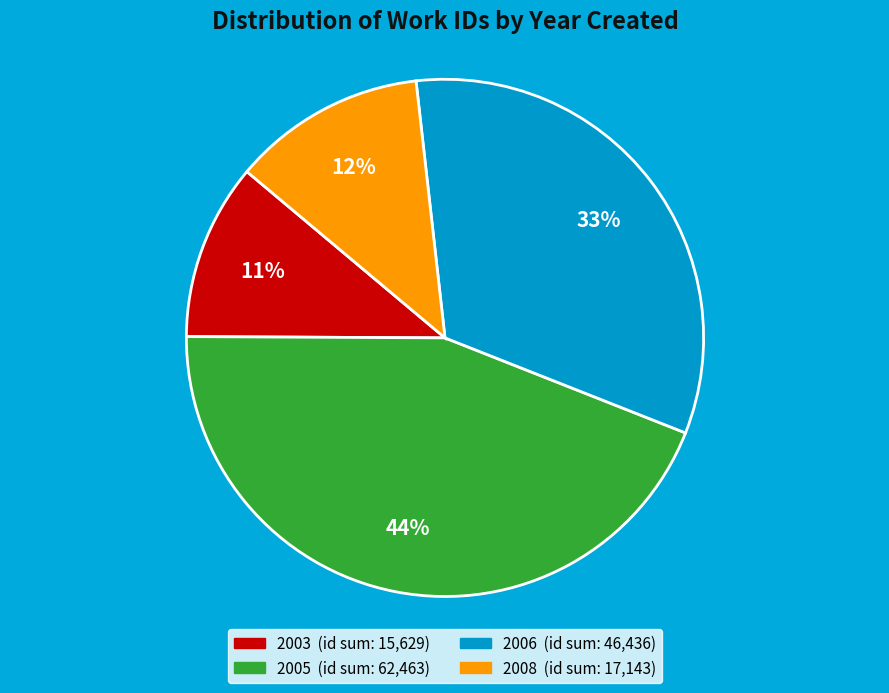

Does any single category account for the majority?

No